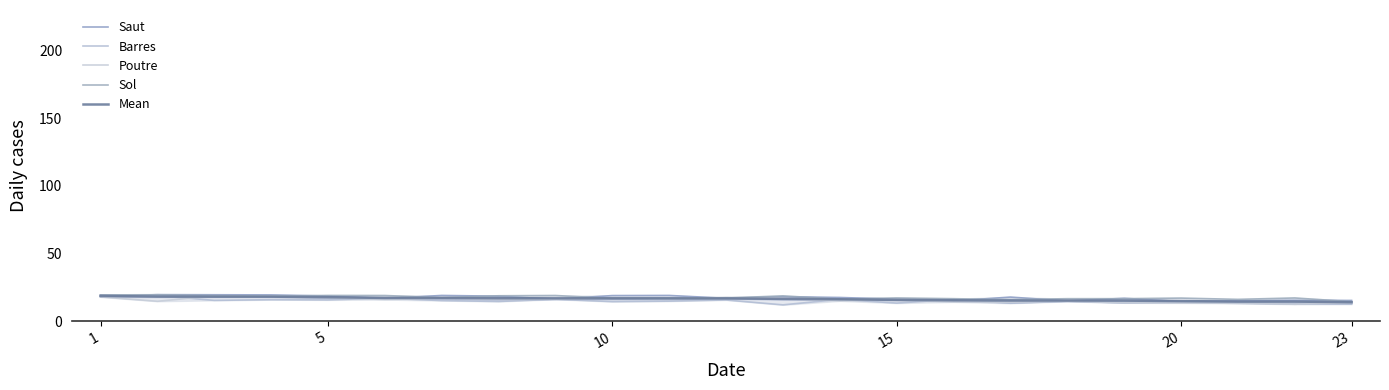

Does the chart have visible grid lines?

No